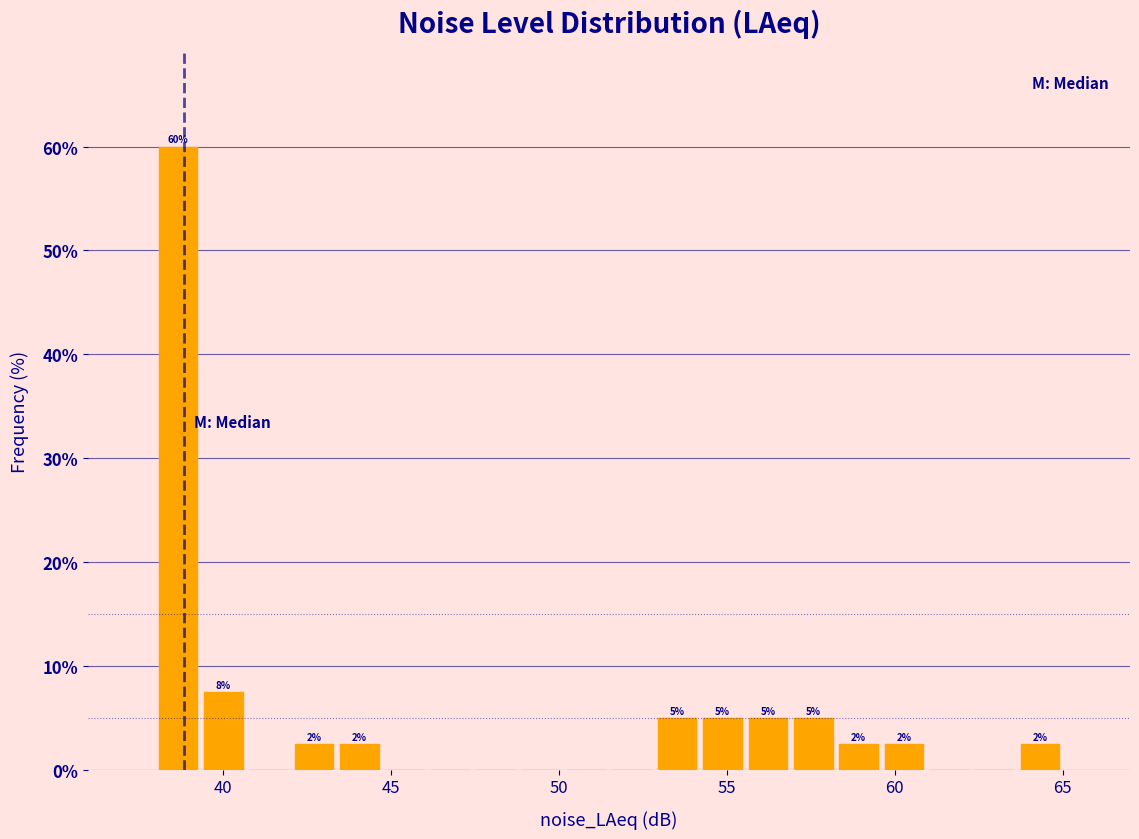

Around what value on the x-axis is the tallest bar? Give the approximate position of its centre, as read against the axis.

38.5